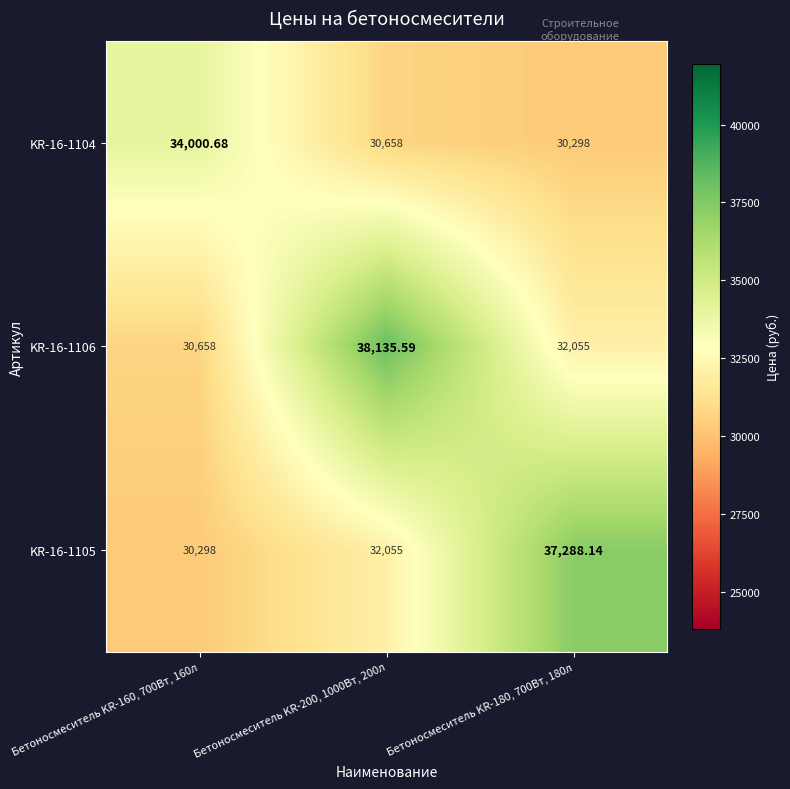

Is the value of KR-16-1106 at Бетоносмеситель KR-200, 1000Вт, 200л greater than the value of KR-16-1105 at Бетоносмеситель KR-160, 700Вт, 160л?

Yes